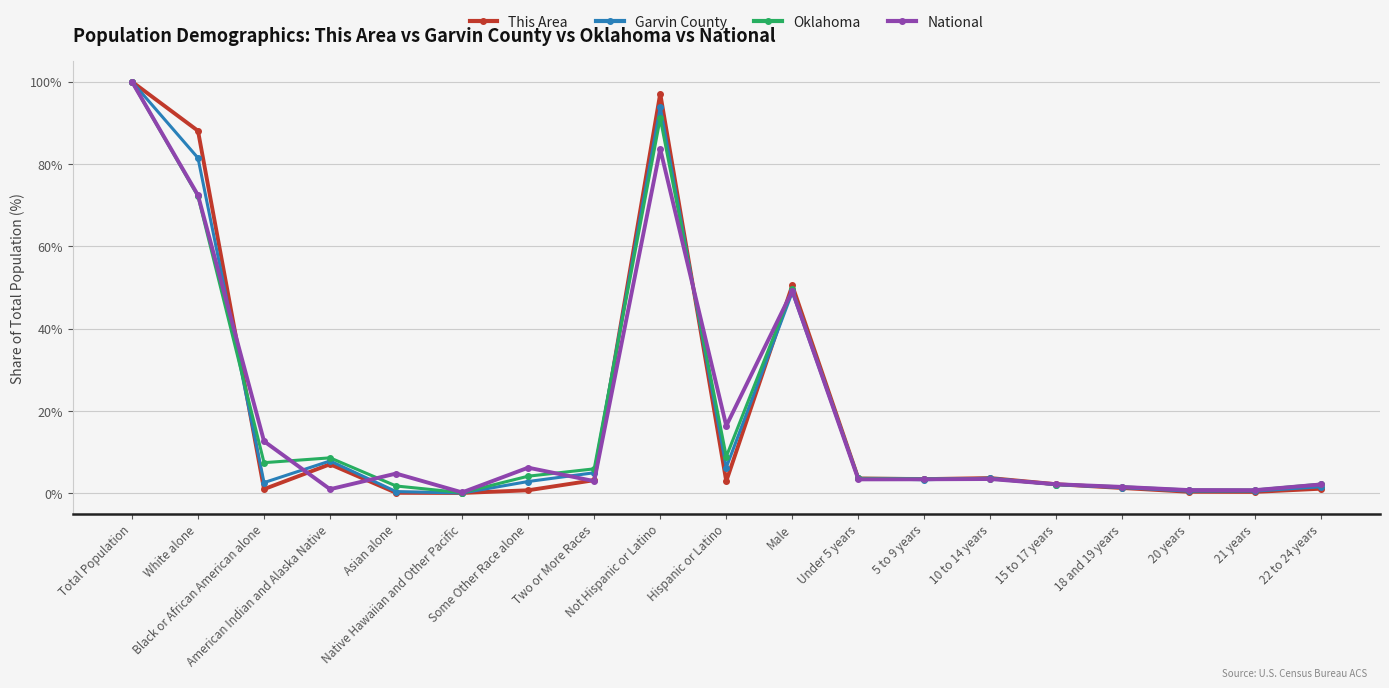

What is the value of the Oklahoma point at the 11th from the left?

49.5